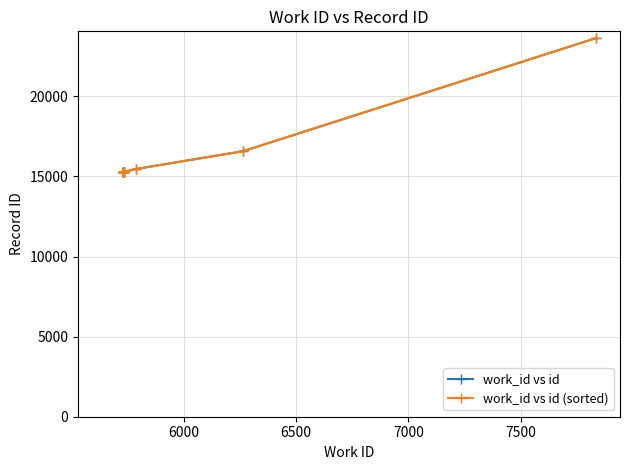

True or false: work_id vs id and work_id vs id (sorted) cross at least once.

False